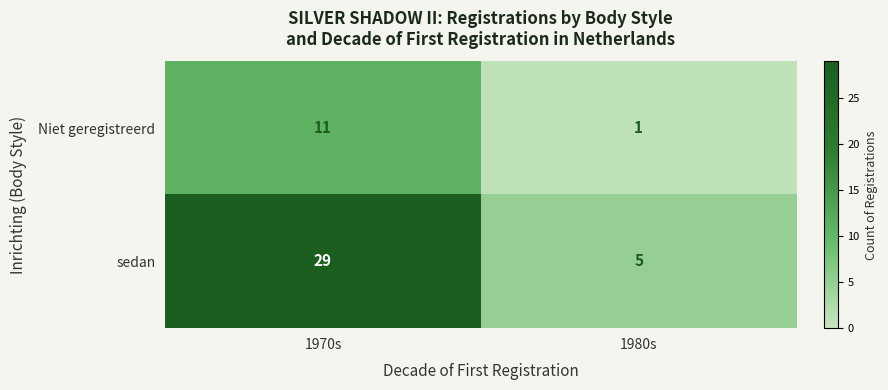

Reading left to right, extract all data points from this chart.

Niet geregistreerd: 11	1
sedan: 29	5